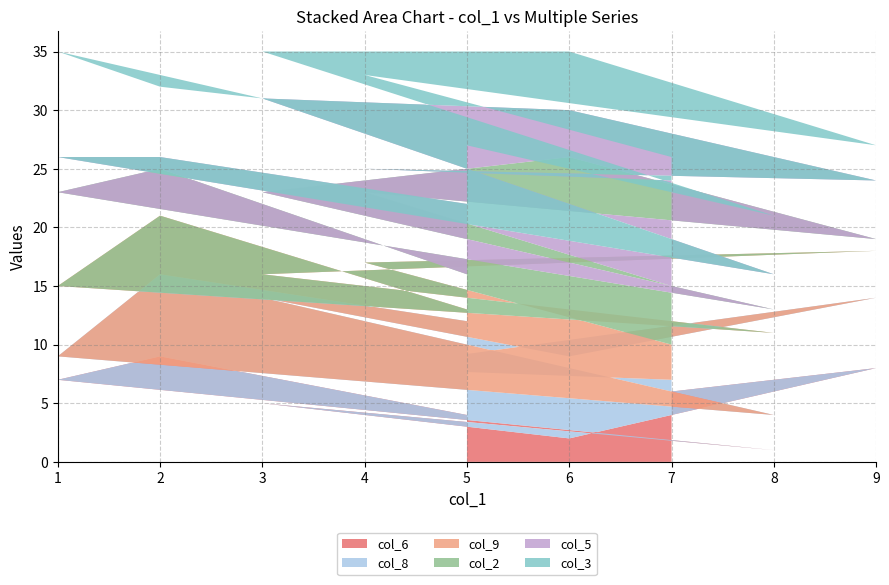

Reading left to right, list all the values displayed in this chart.

col_6: 7=6	4=3	9=8	6=2	3=5	8=1	1=7	2=9	5=4
col_8: 7=1	4=5	9=6	6=7	3=9	8=3	1=2	2=7	5=8
col_9: 7=3	4=9	9=4	6=8	3=2	8=7	1=6	2=5	5=1
col_2: 7=5	4=6	9=1	6=9	3=7	8=2	1=8	2=4	5=3
col_5: 7=9	4=2	9=5	6=4	3=8	8=3	1=3	2=1	5=6
col_3: 7=2	4=8	9=3	6=5	3=4	8=5	1=9	2=6	5=7